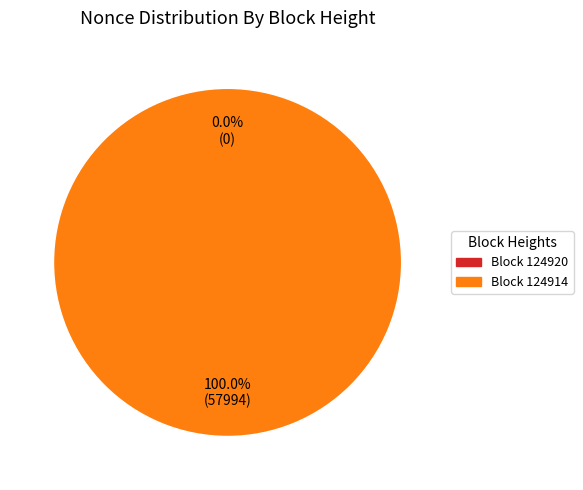

Does 124920 represent more than half of the total?

No